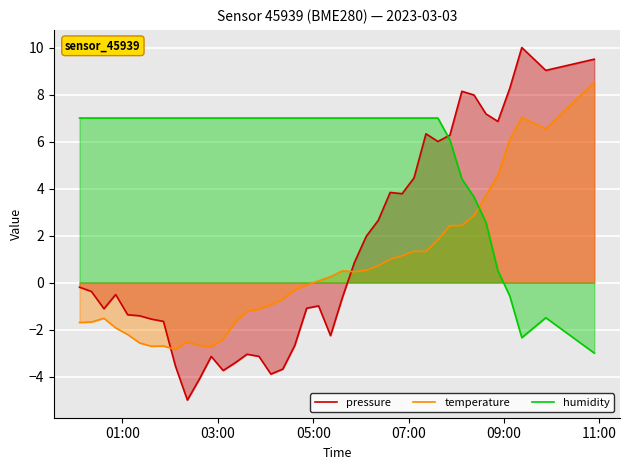

Rank the series by their maximum value, from lowest to highest.

humidity, temperature, pressure